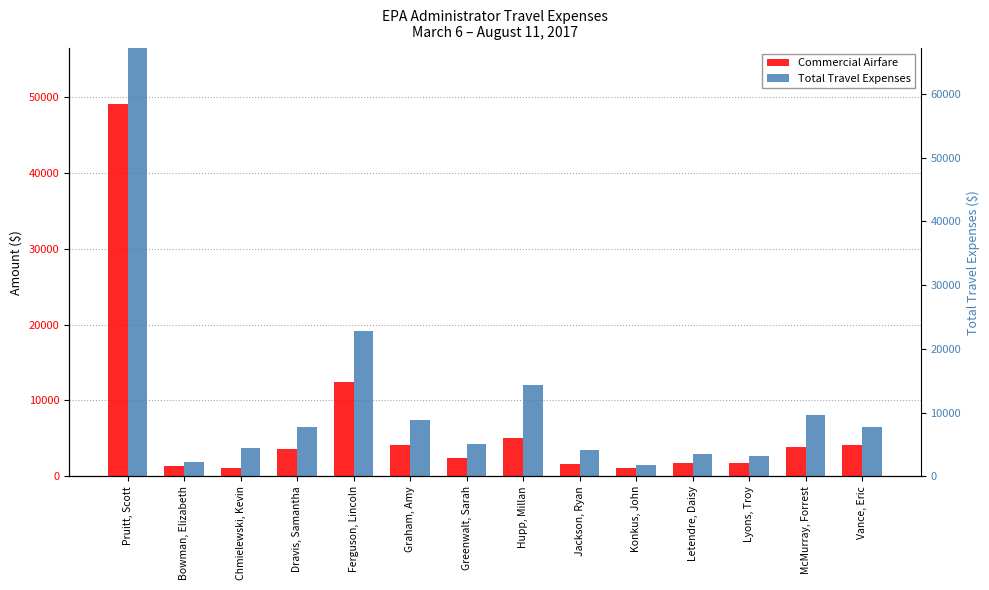

True or false: Total Travel Expenses has a value of 1541.0 at Konkus, John.

True